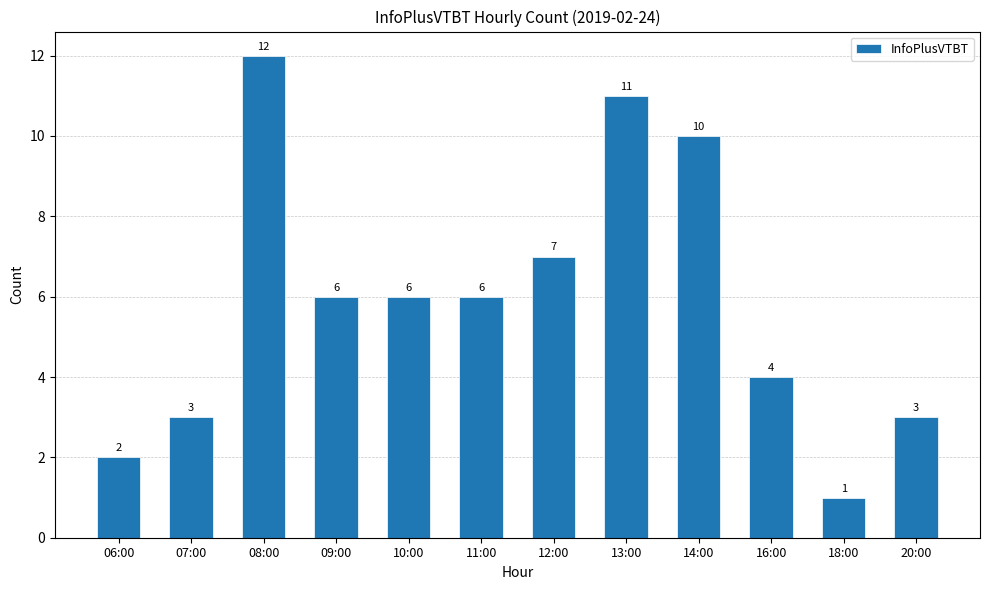

Reading left to right, list all the values displayed in this chart.

06:00=2	07:00=3	08:00=12	09:00=6	10:00=6	11:00=6	12:00=7	13:00=11	14:00=10	16:00=4	18:00=1	20:00=3